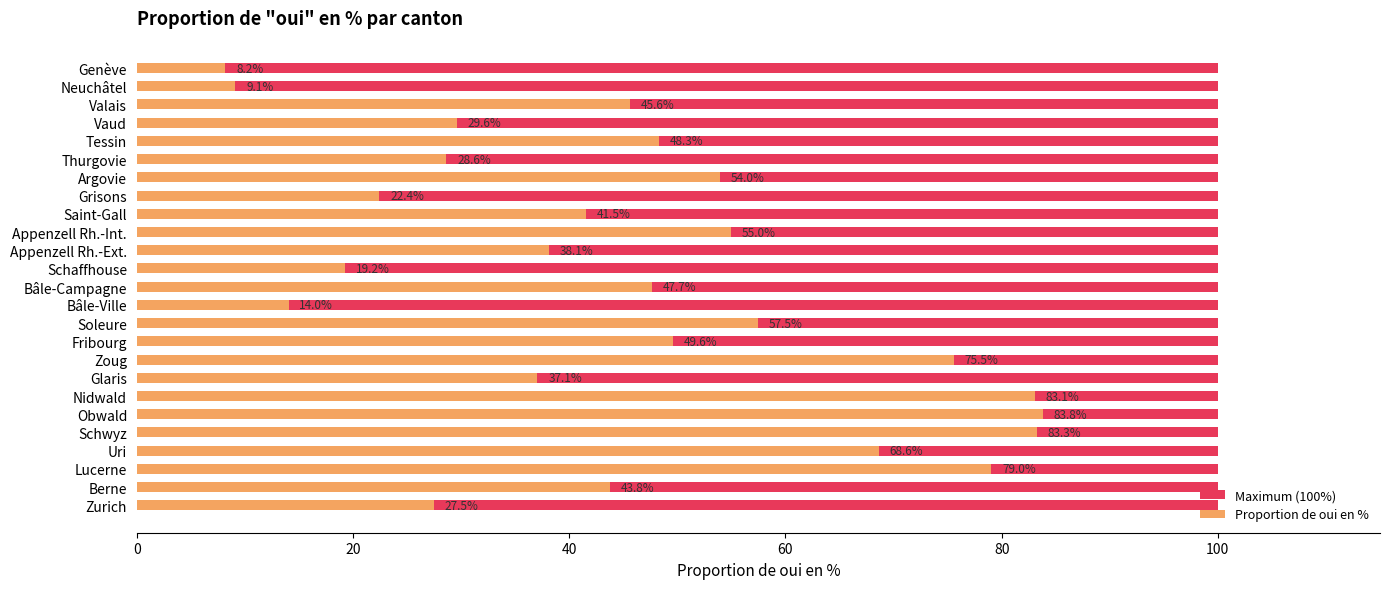

The Proportion de oui en % series shows 57.7 at Saint-Gall. True or false?

False